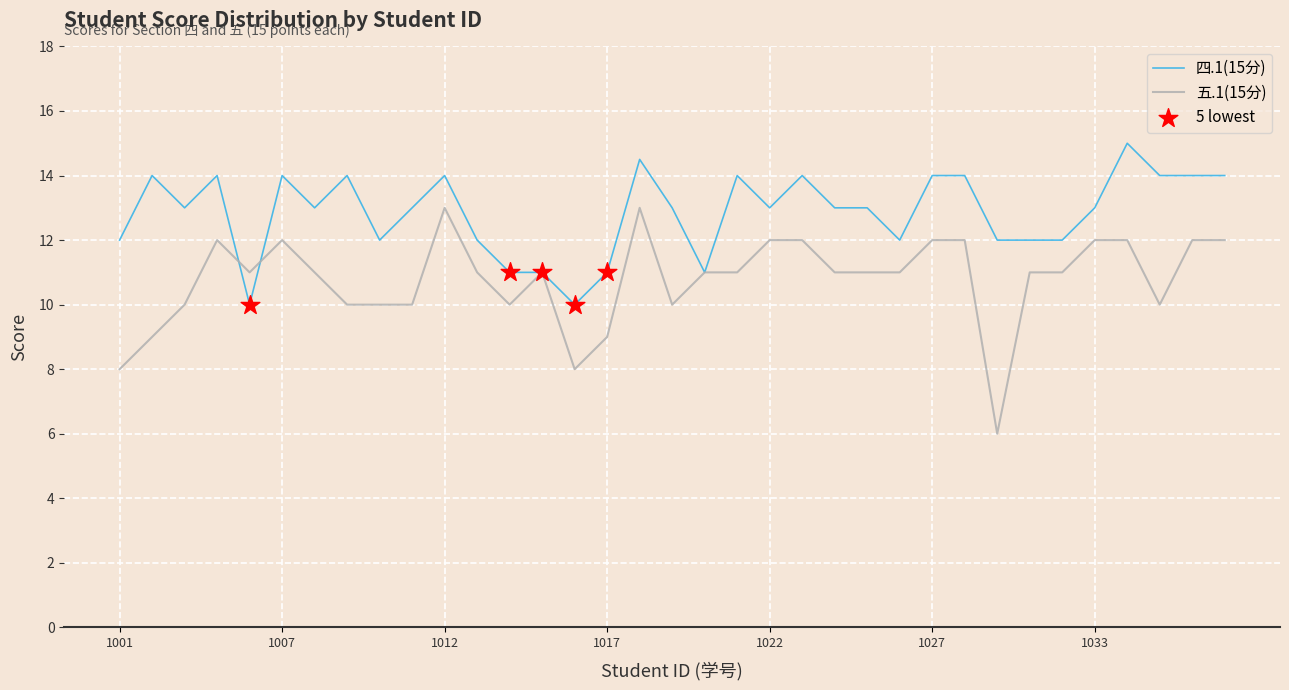

Which series has the largest total across all categories?

四.1(15分)